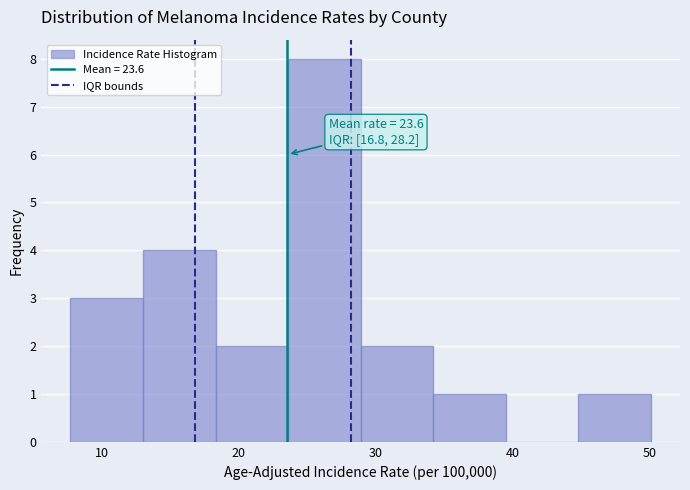

Over which range of the x-axis is the bar tallest?

23.6 to 28.9